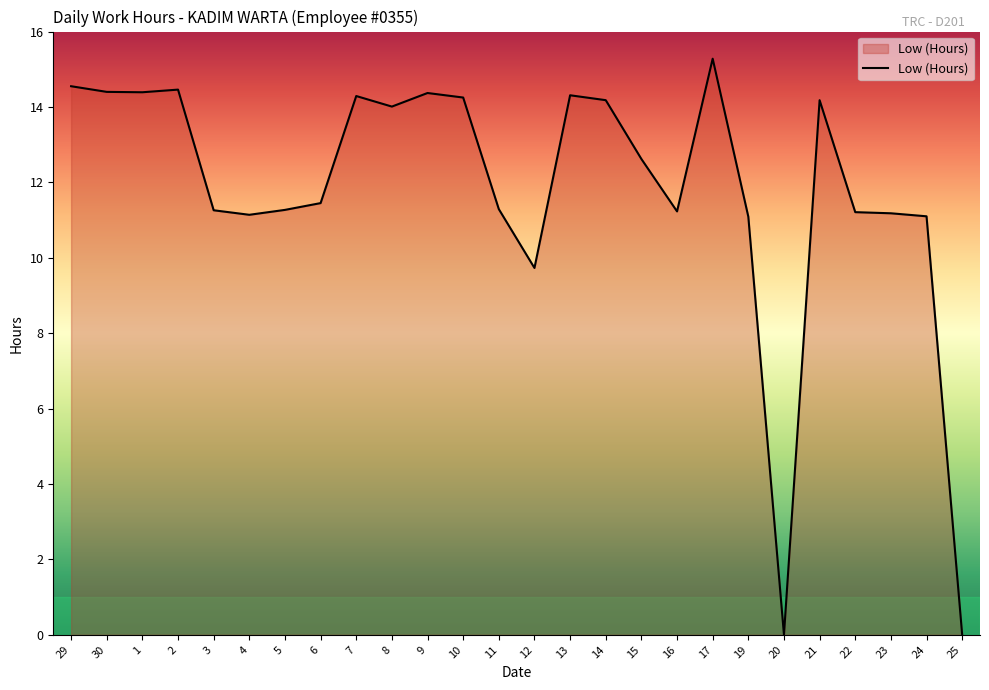

What is the difference between the maximum and minimum values?

15.3